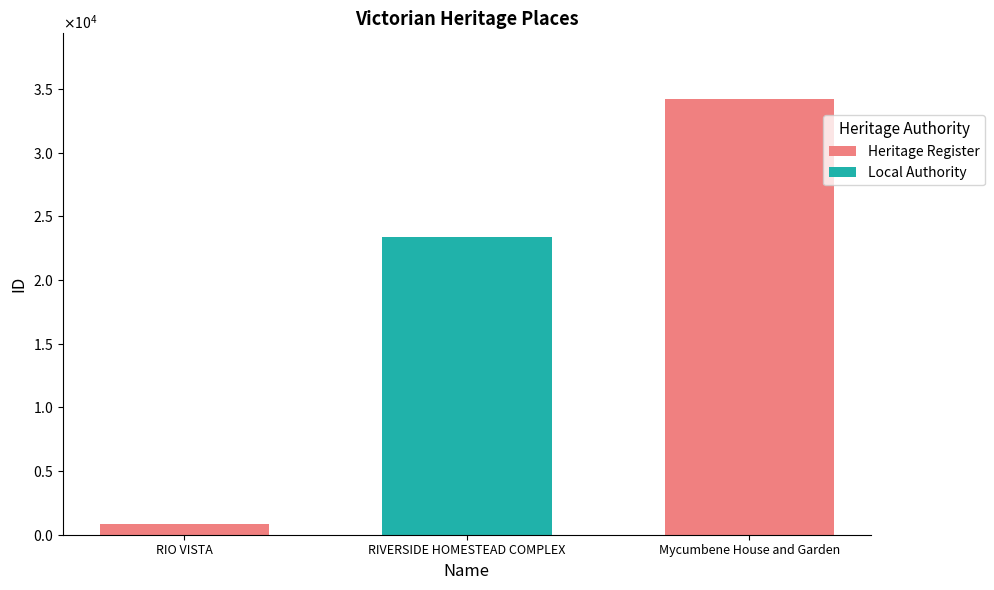

What is the sum of the values at RIVERSIDE HOMESTEAD COMPLEX and Mycumbene House and Garden?

57642